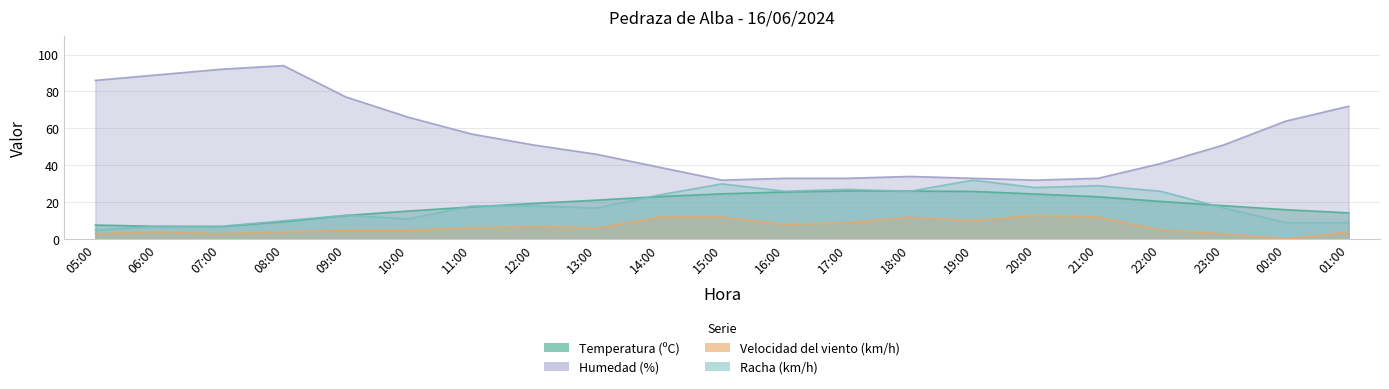

What is the difference between the maximum and minimum values in the Velocidad del viento (km/h) series?

13.0